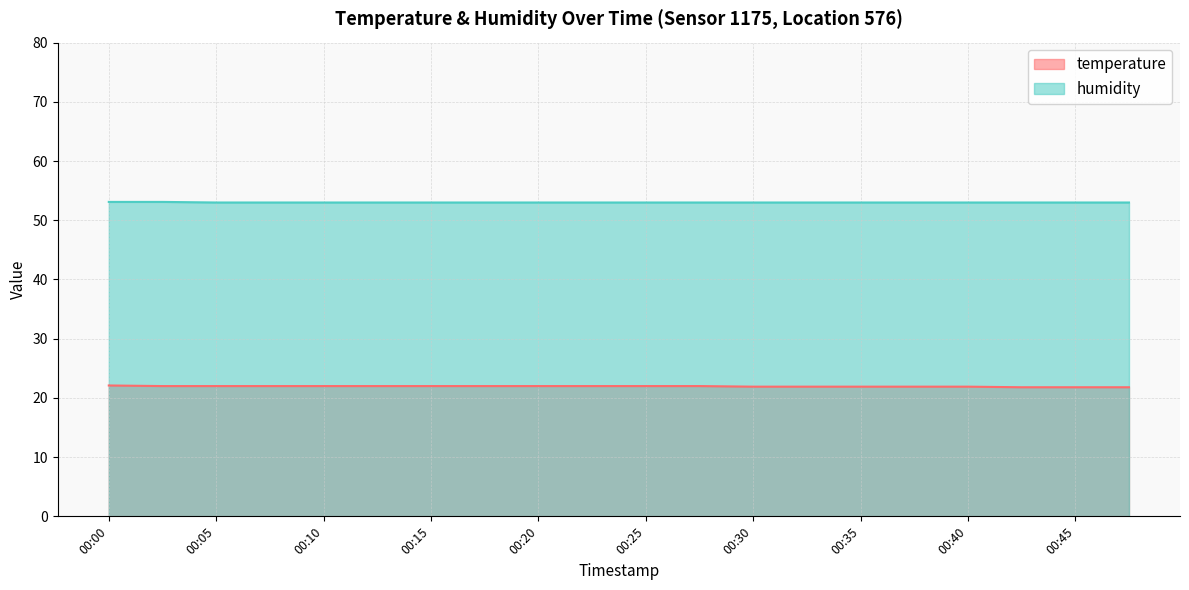

Rank the series by their maximum value, from highest to lowest.

humidity, temperature